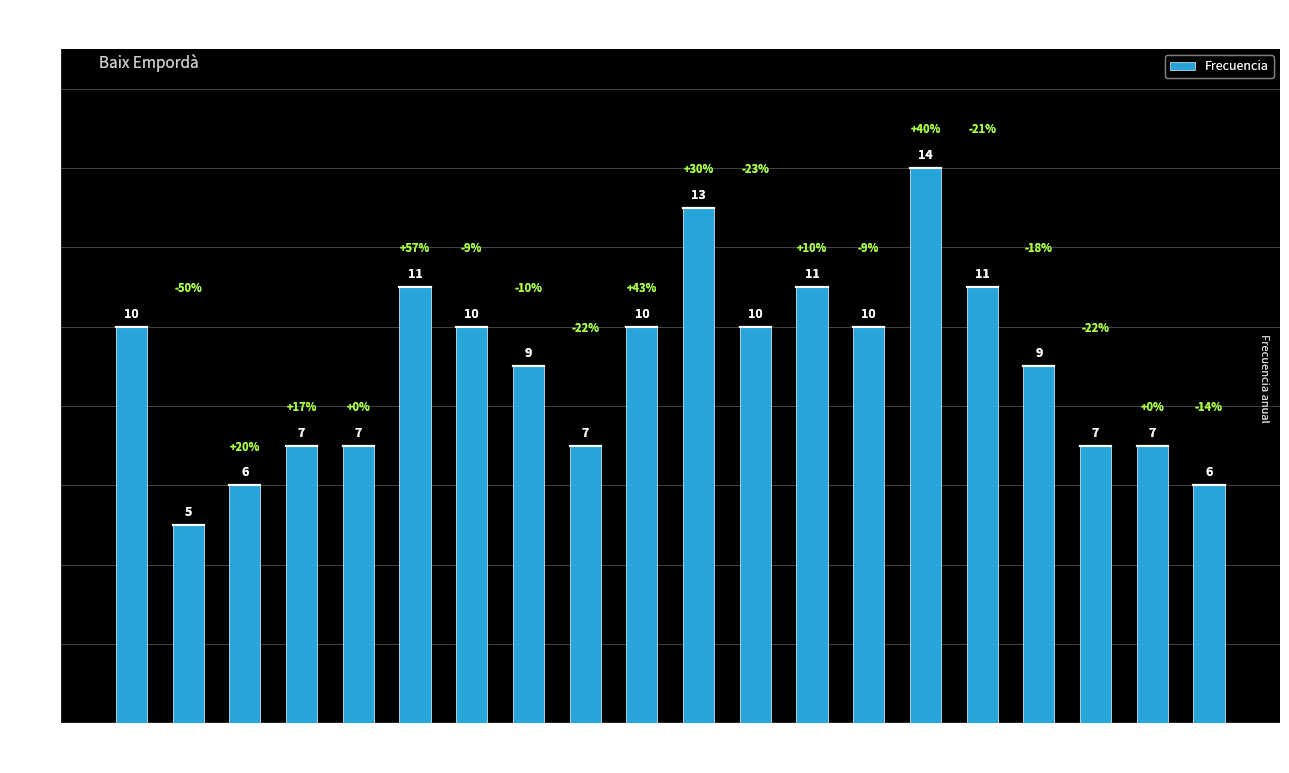

The chart shows a value of 7 at 2003. True or false?

True